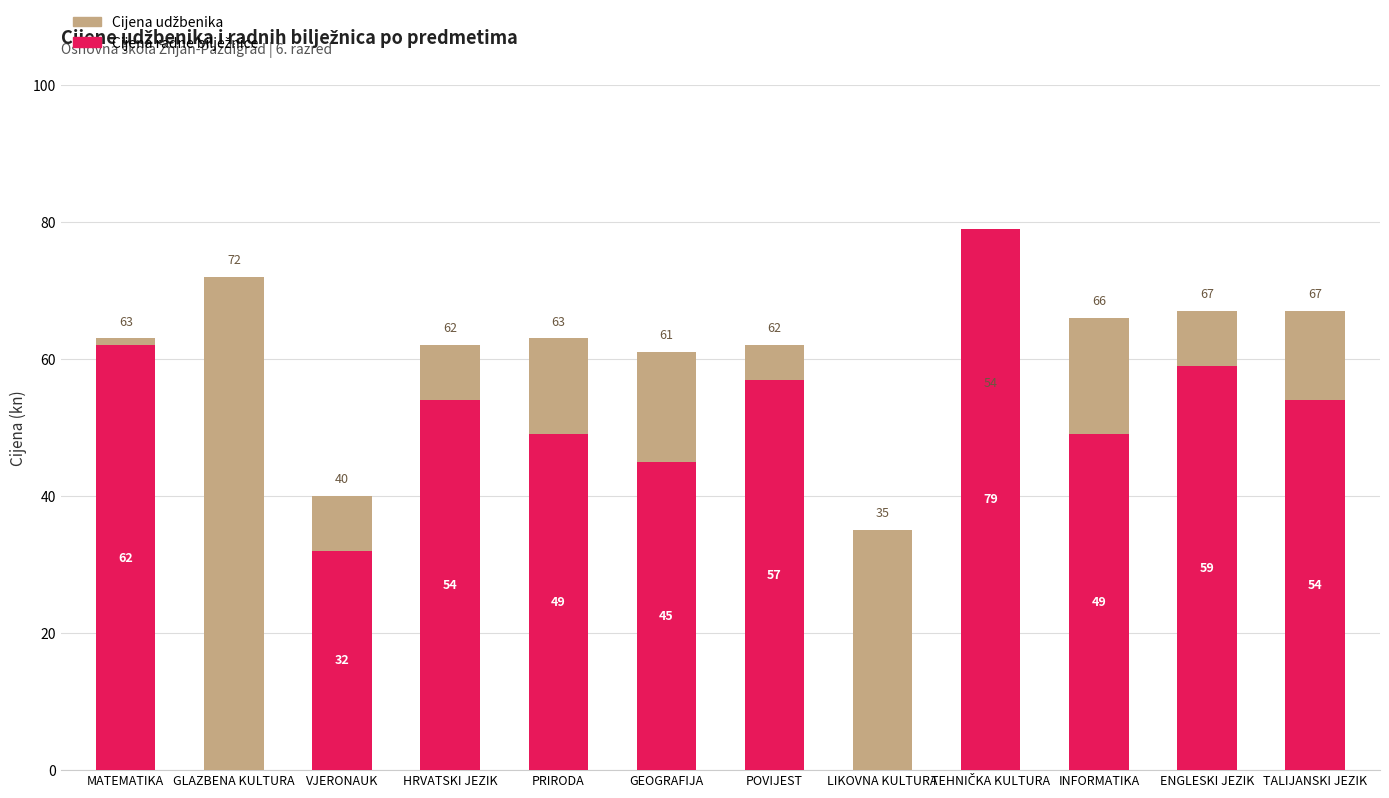

The Cijena udžbenika series shows 99 at TALIJANSKI JEZIK. True or false?

False